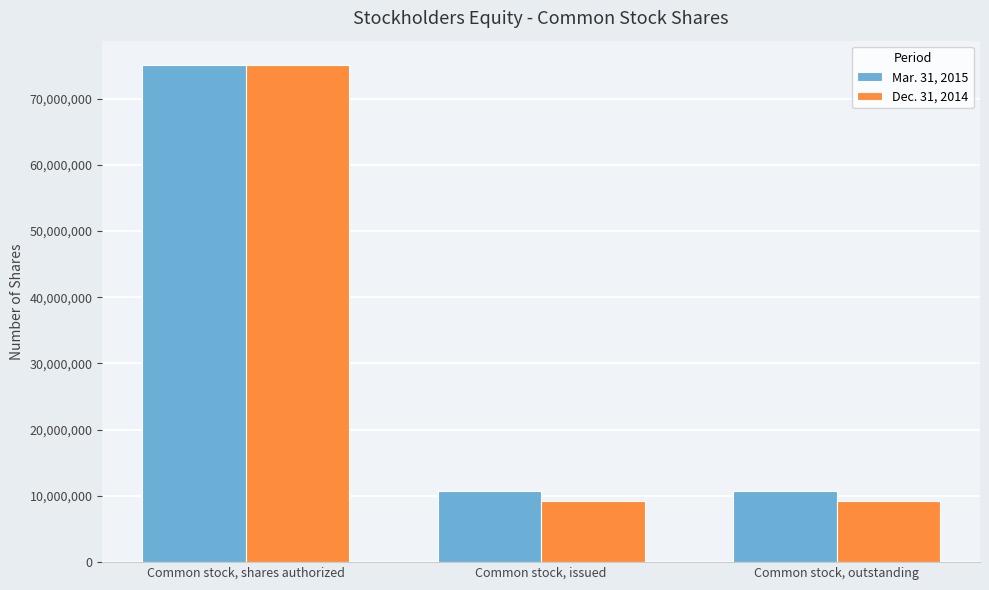

What is the sum of the Dec. 31, 2014 values at Common stock, shares authorized and Common stock, outstanding?

84291823